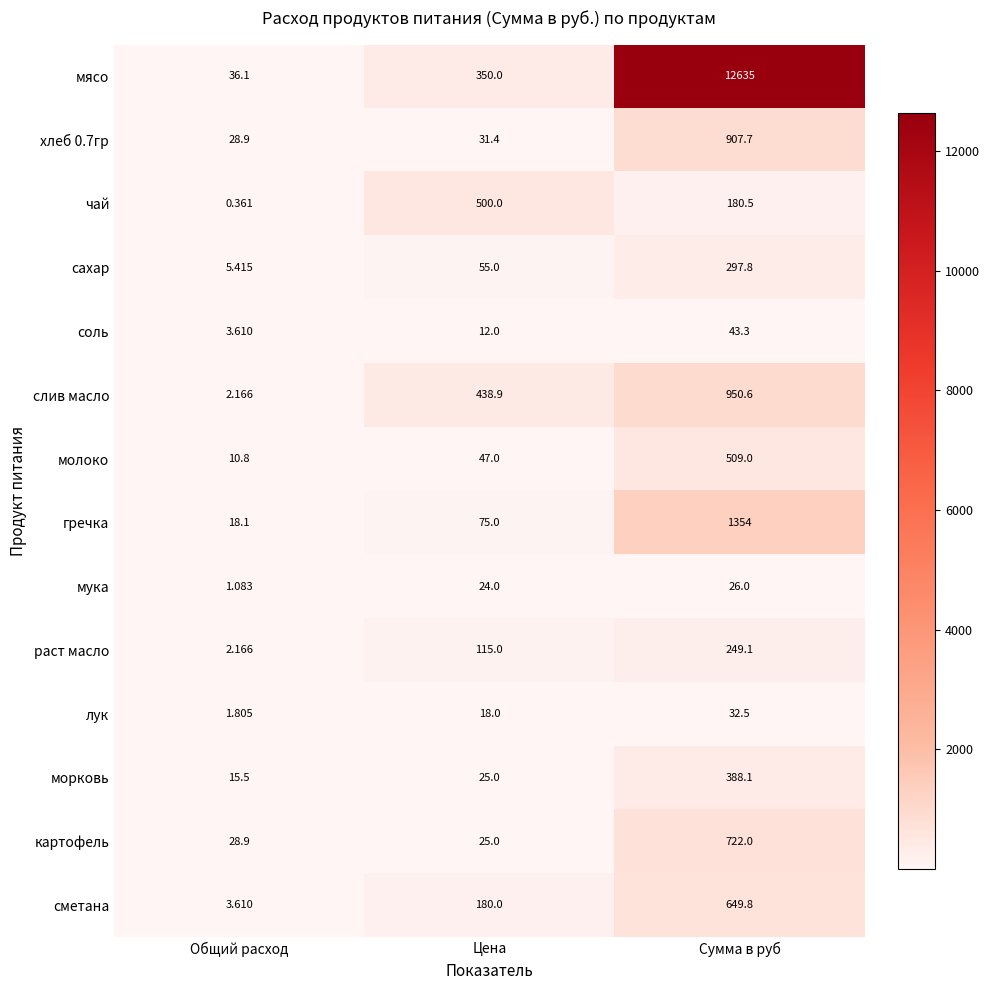

Is the value of слив масло at Цена greater than the value of соль at Цена?

Yes